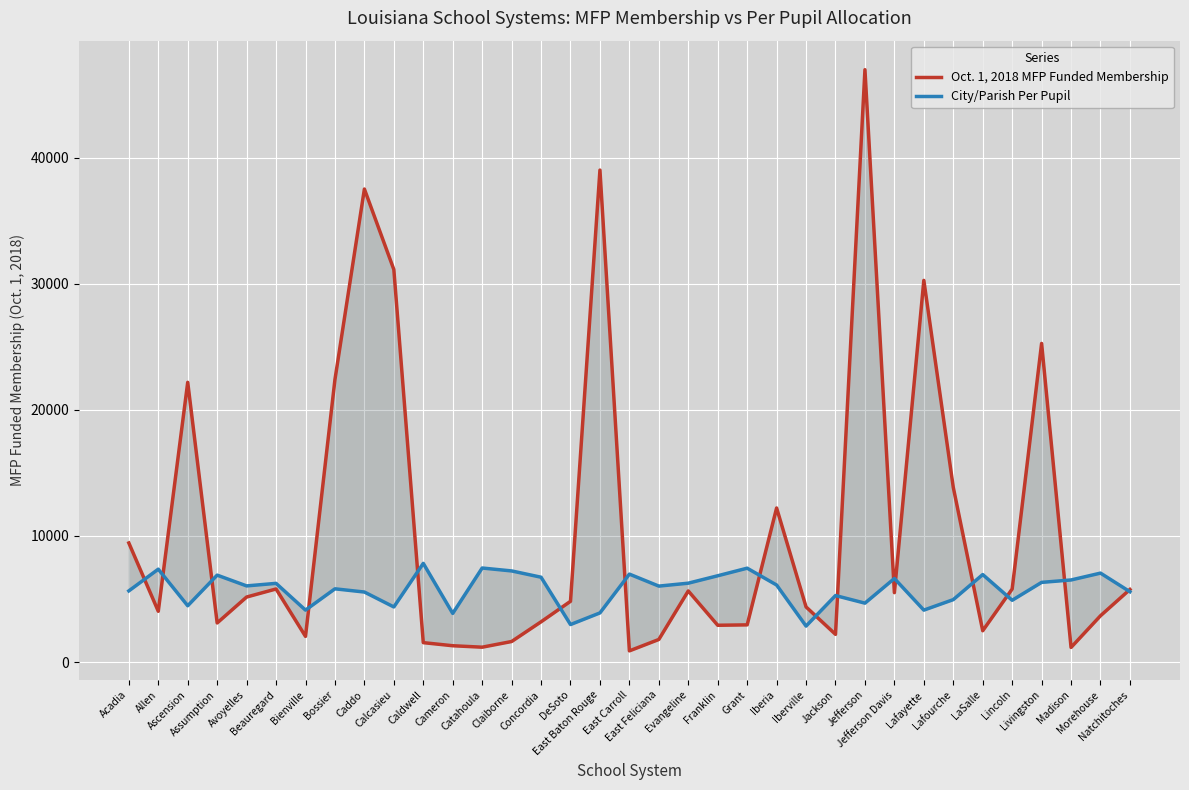

Where is Oct. 1, 2018 MFP Funded Membership nearest to the value 23931?

Livingston